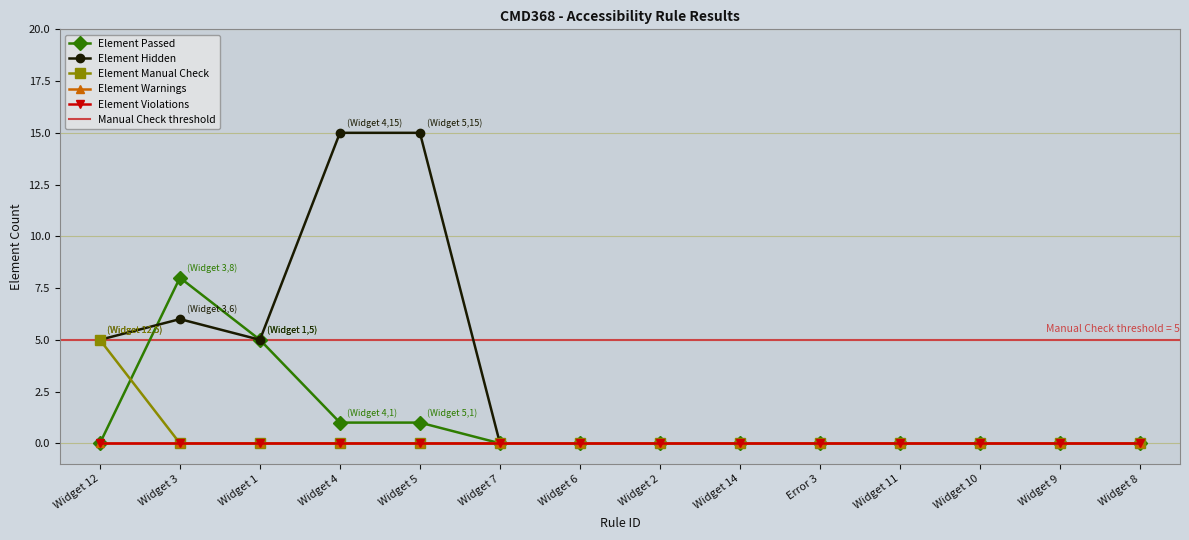

List the labels in order of Element Manual Check value, smallest first.

Widget 3, Widget 1, Widget 4, Widget 5, Widget 7, Widget 6, Widget 2, Widget 14, Error 3, Widget 11, Widget 10, Widget 9, Widget 8, Widget 12